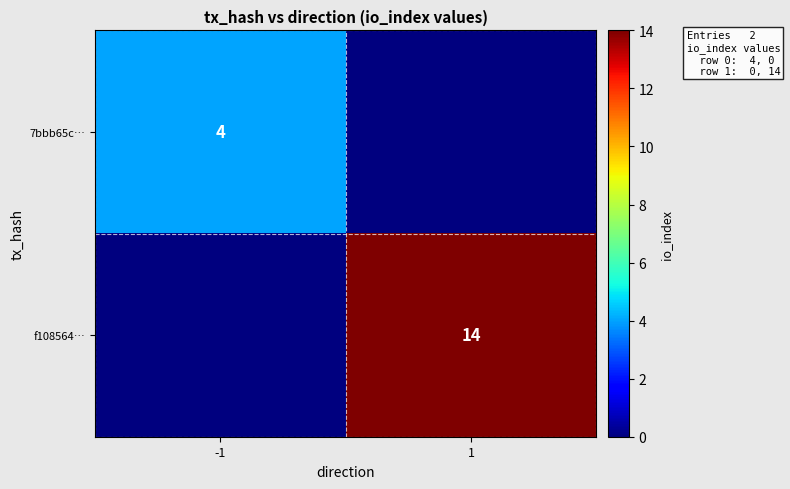

Count the number of categories in the chart.

2